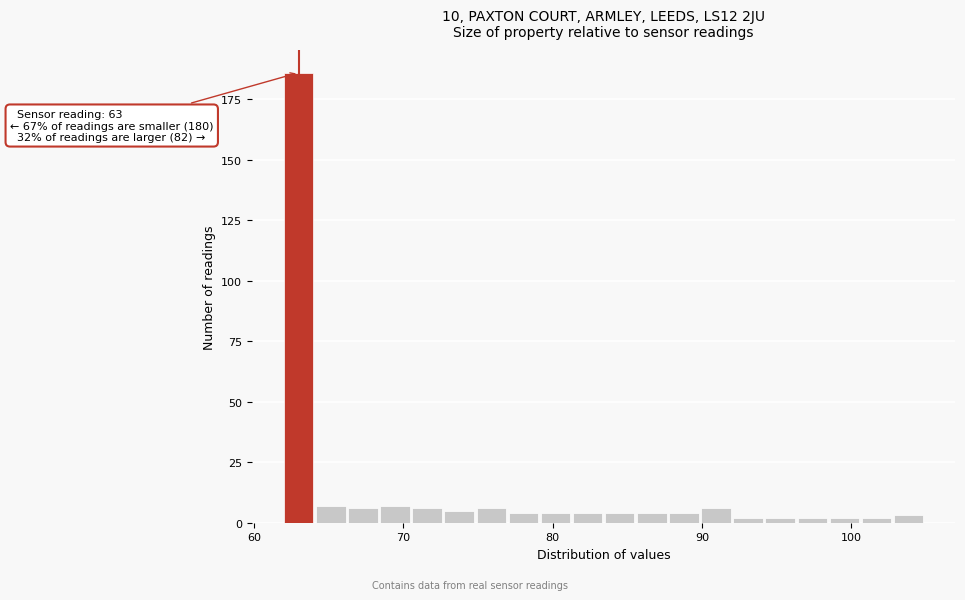

Around what value on the x-axis is the tallest bar? Give the approximate position of its centre, as read against the axis.

63